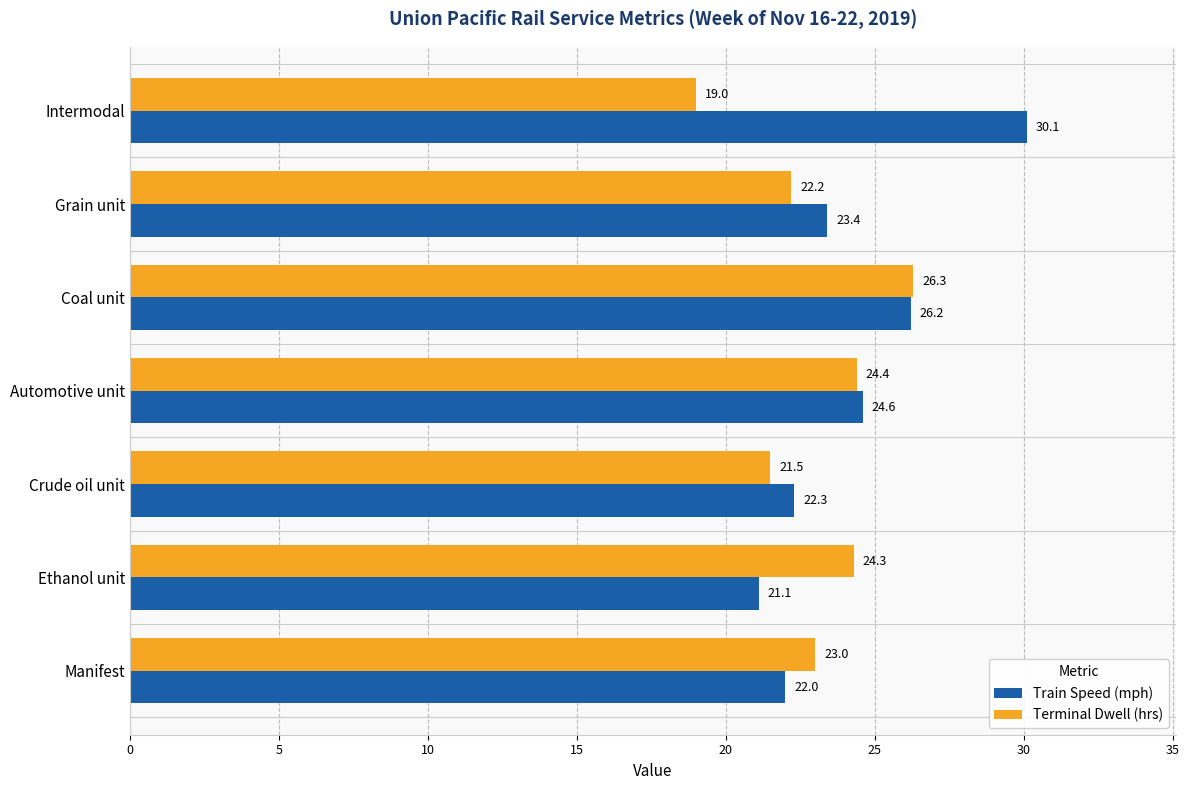

Rank the series by their maximum value, from highest to lowest.

Train Speed (mph), Terminal Dwell (hrs)